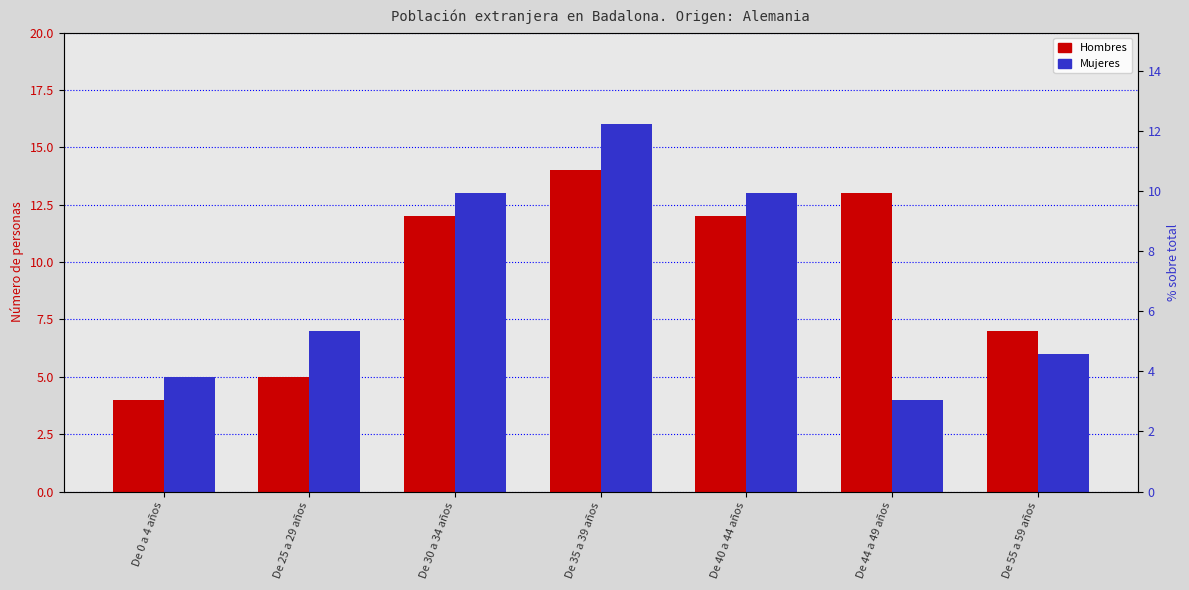

What is the label of the 5th bar from the left?

De 40 a 44 años